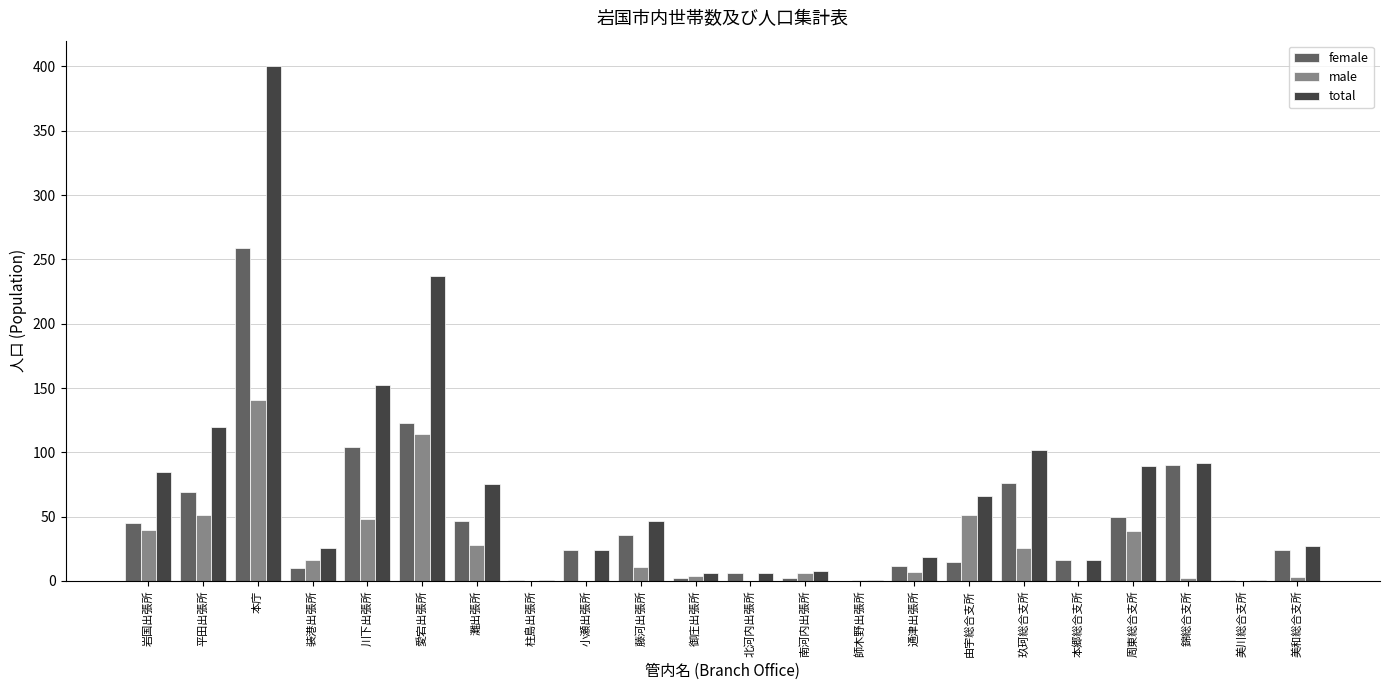

What is the total value across all series at 装港出張所?

52